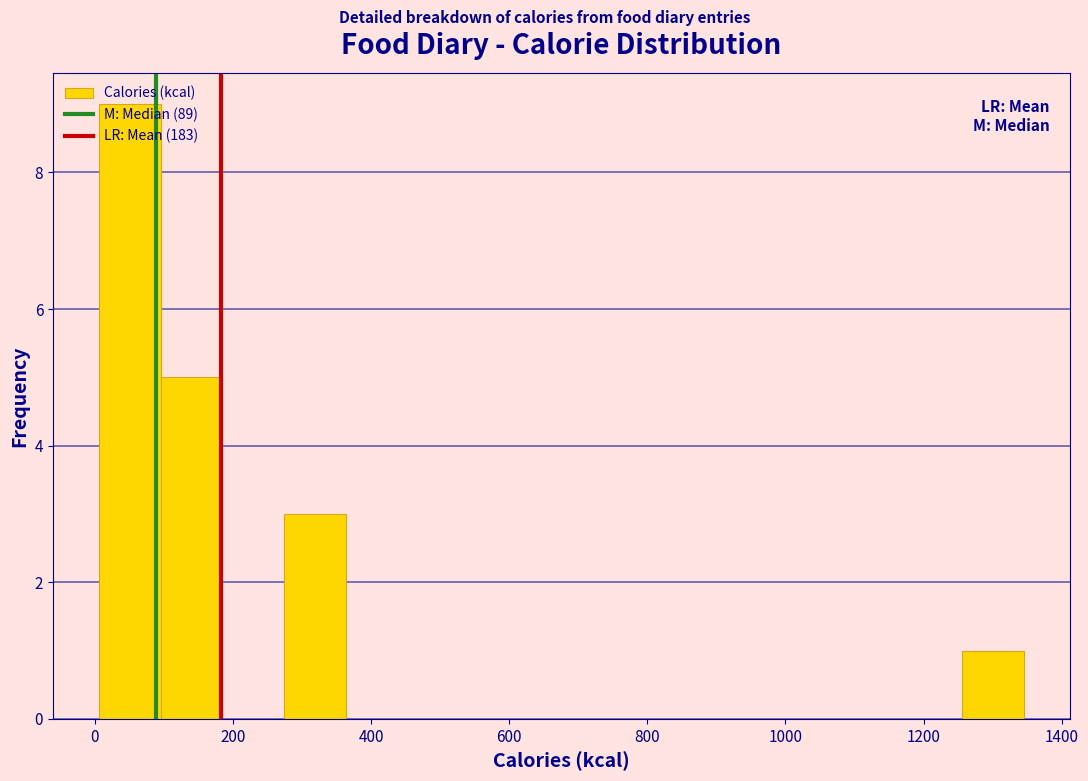

Over which range of the x-axis is the bar tallest?

0 to 100